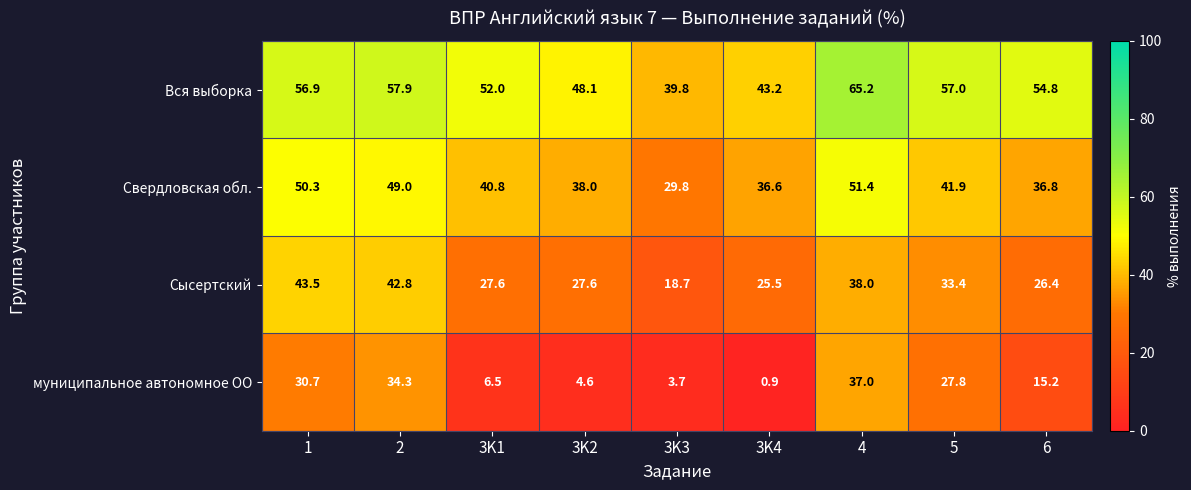

Which series has the largest total across all categories?

Вся выборка